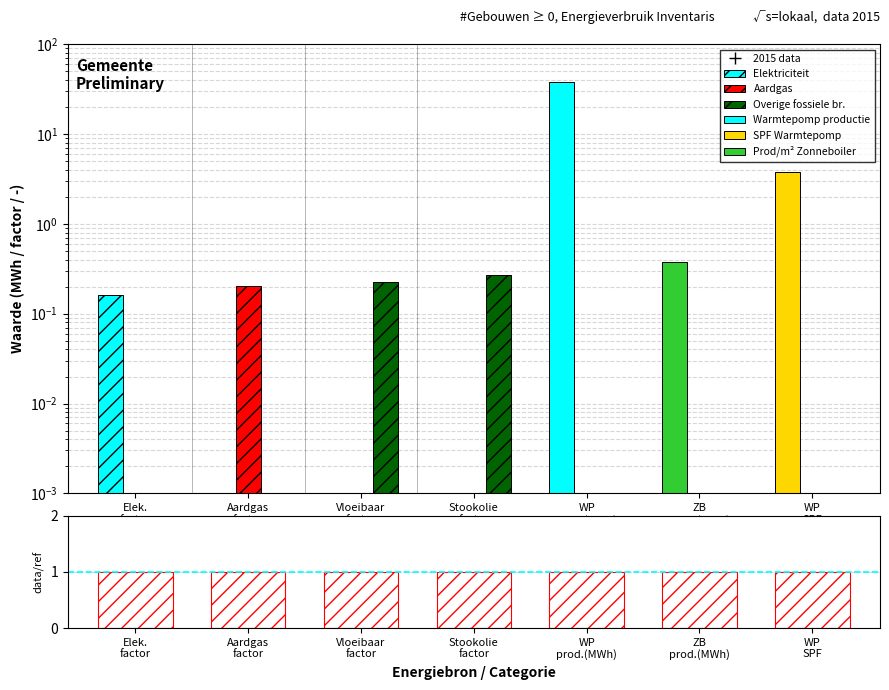

What is the difference between the maximum and second lowest values in the Elektriciteit series?

0.2